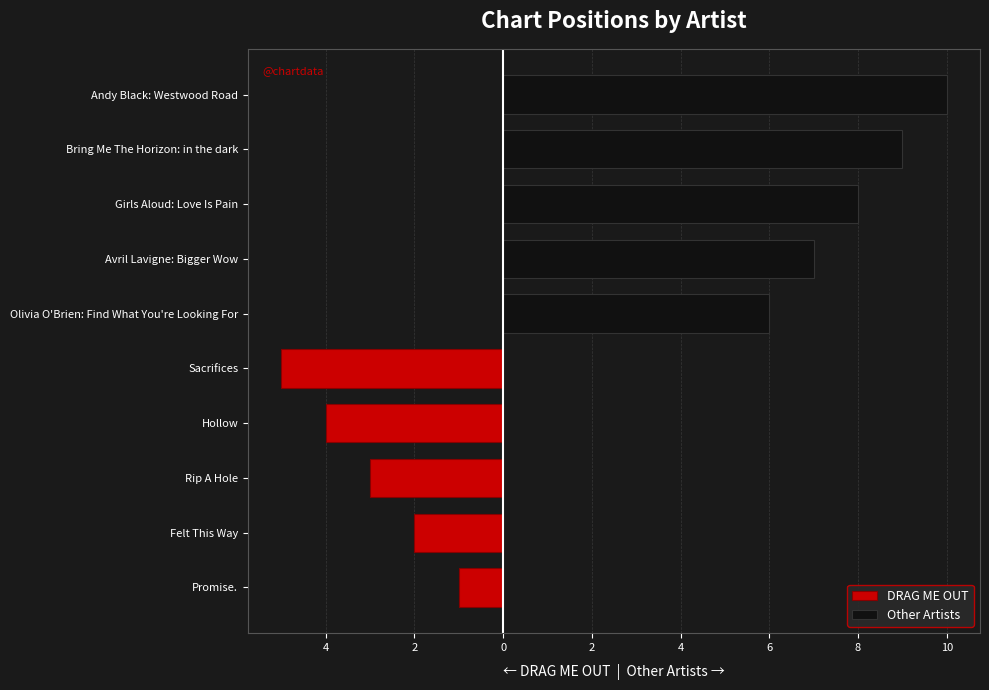

What is the difference between the DRAG ME OUT values at Rip A Hole and Promise.?

2